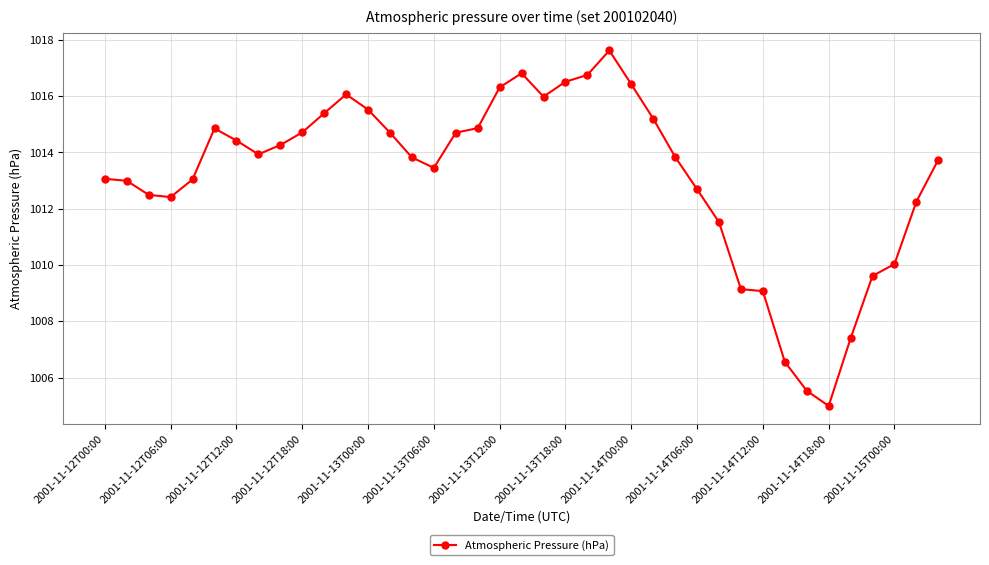

True or false: the data has more than 2 interior local peaks.

True